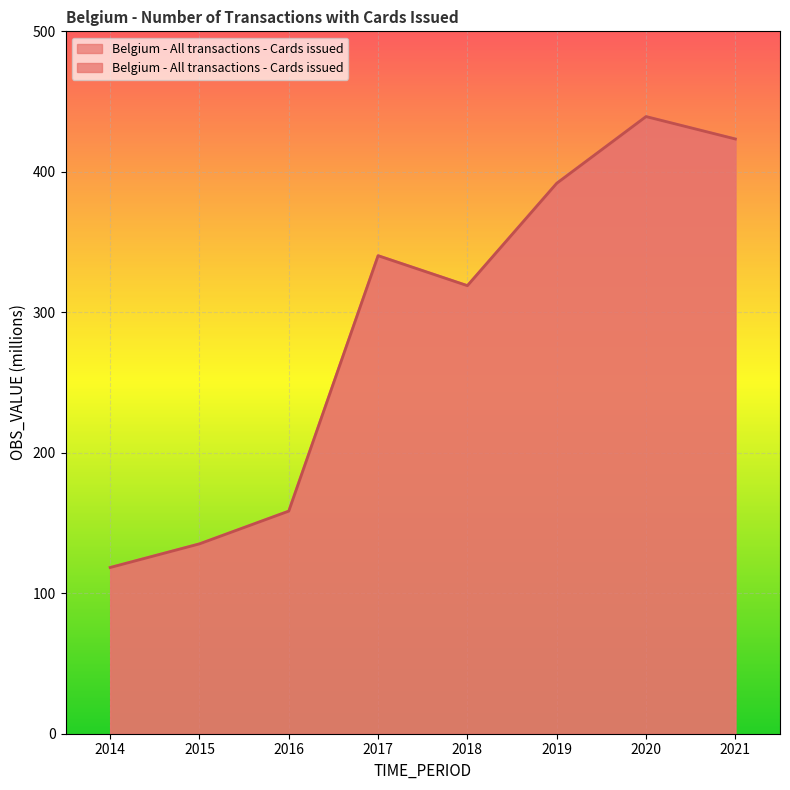

Where is the first local maximum?

2017